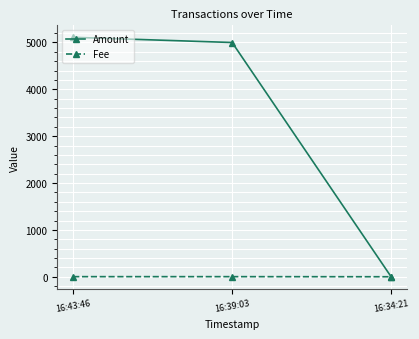

Rank the series by their maximum value, from highest to lowest.

Amount, Fee